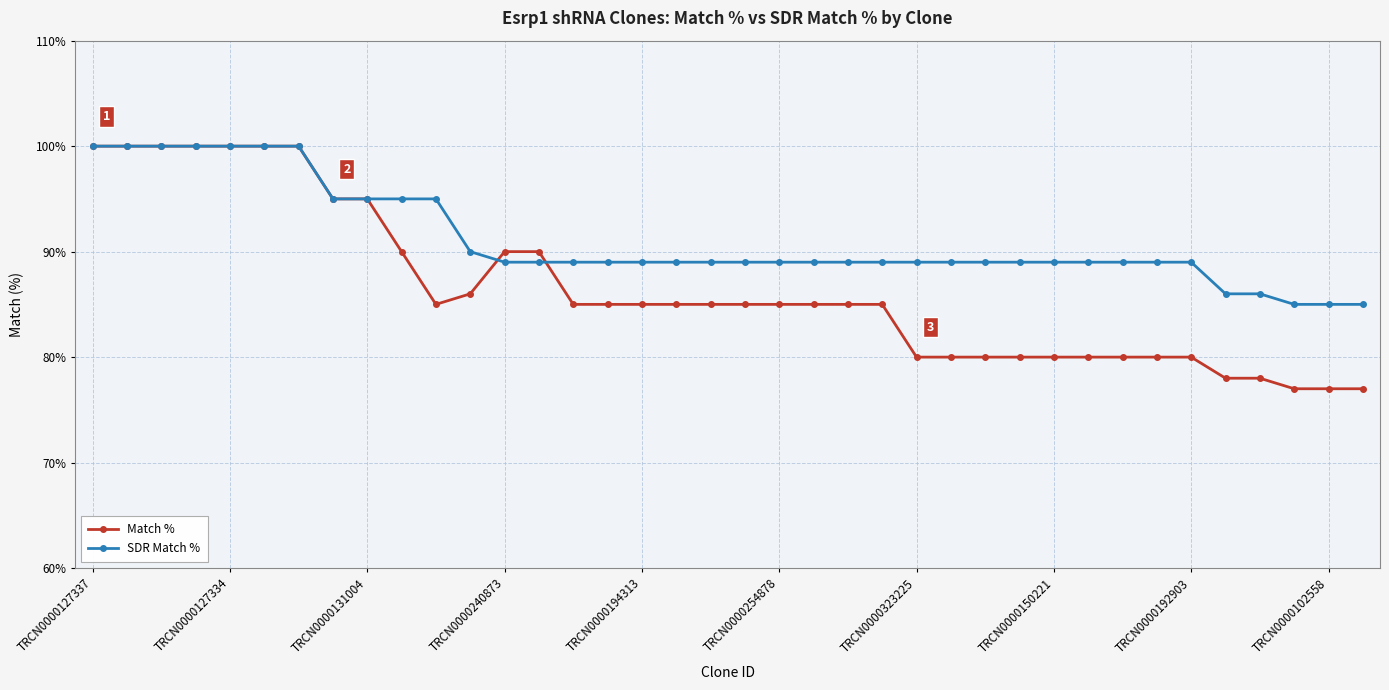

What is the value of the Match % point at the 6th from the left?

100